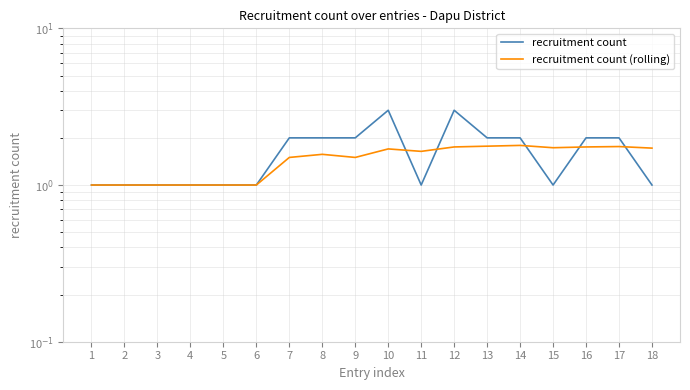

Reading right to left, extract all data points from this chart.

recruitment count: 1.0	2.0	2.0	1.0	2.0	2.0	3.0	1.0	3.0	2.0	2.0	2.0	1.0	1.0	1.0	1.0	1.0	1.0
recruitment count (rolling): 1.7	1.8	1.8	1.7	1.8	1.8	1.8	1.6	1.7	1.5	1.6	1.5	1.0	1.0	1.0	1.0	1.0	1.0